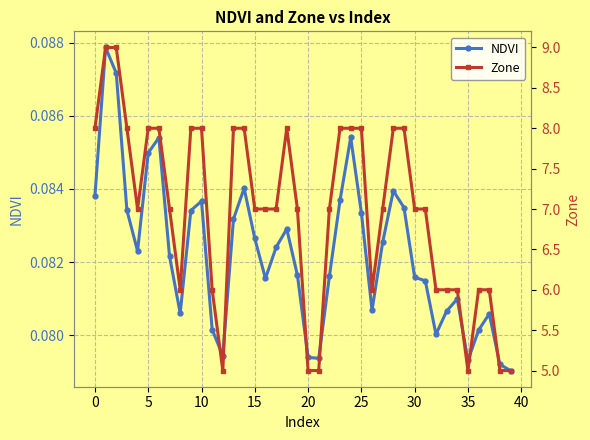

Is this an area chart (filled region under the line)?

No